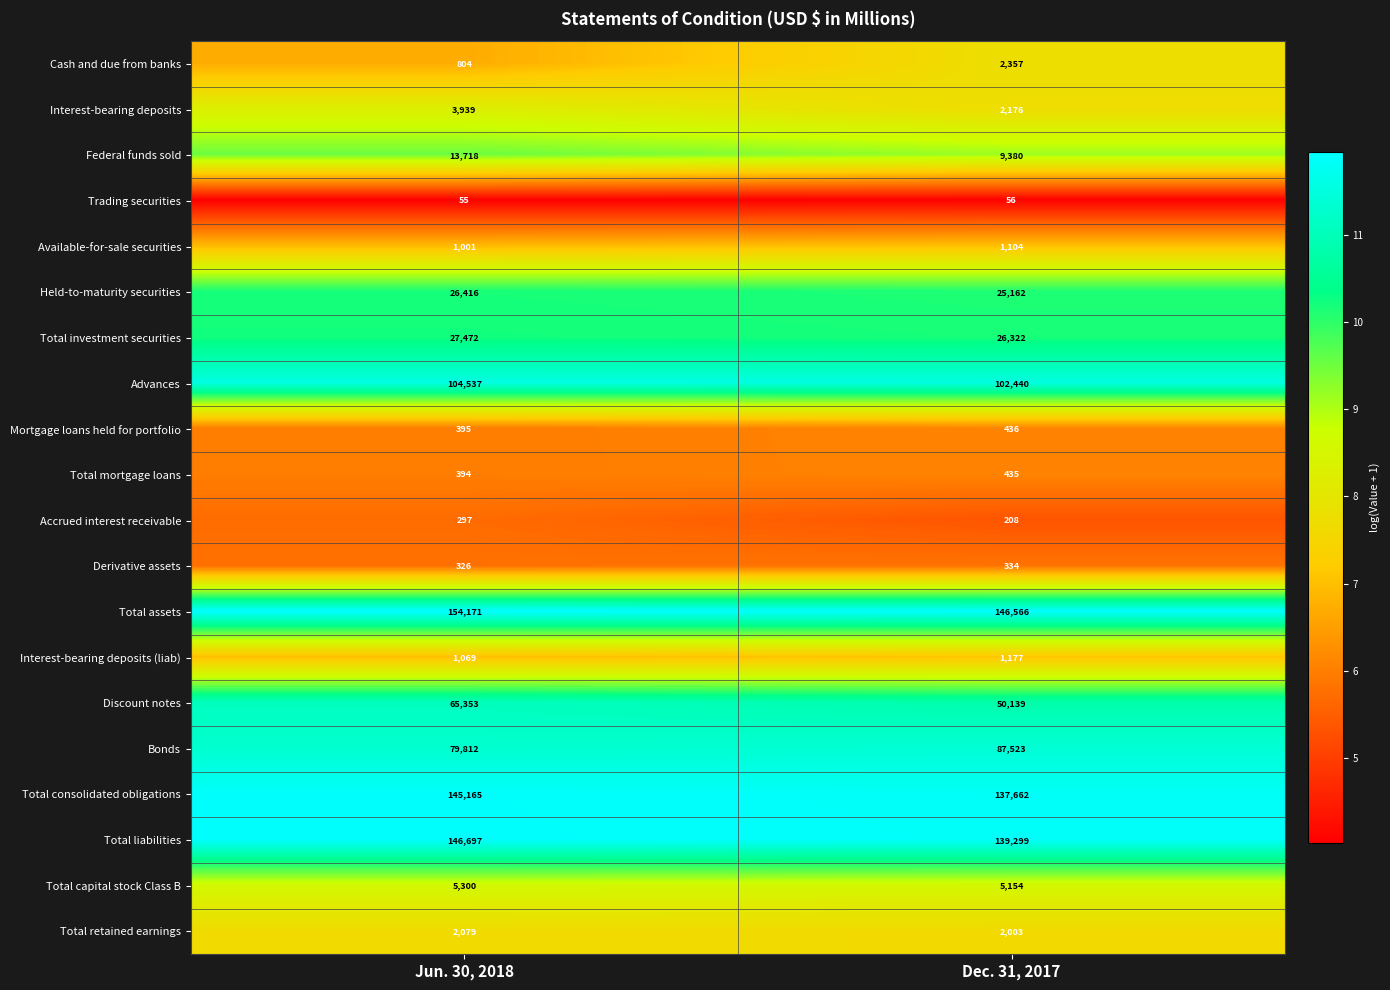

How many categories are shown in the chart?

2